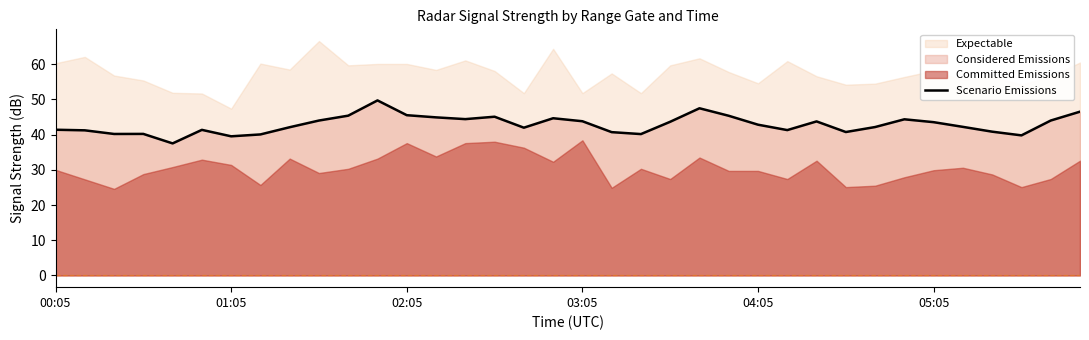

What is the highest value of the Scenario Emissions series?

49.7